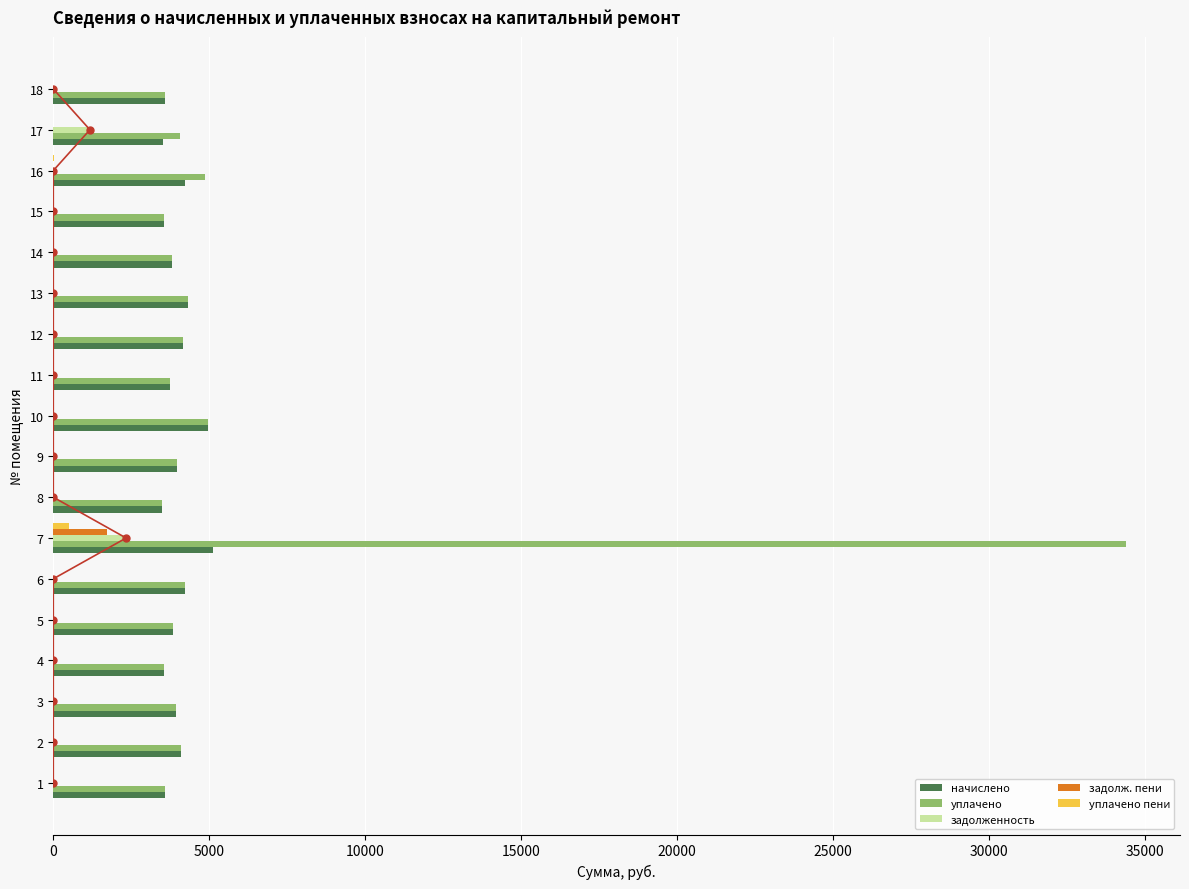

Between 16 and 7, which is larger?

7